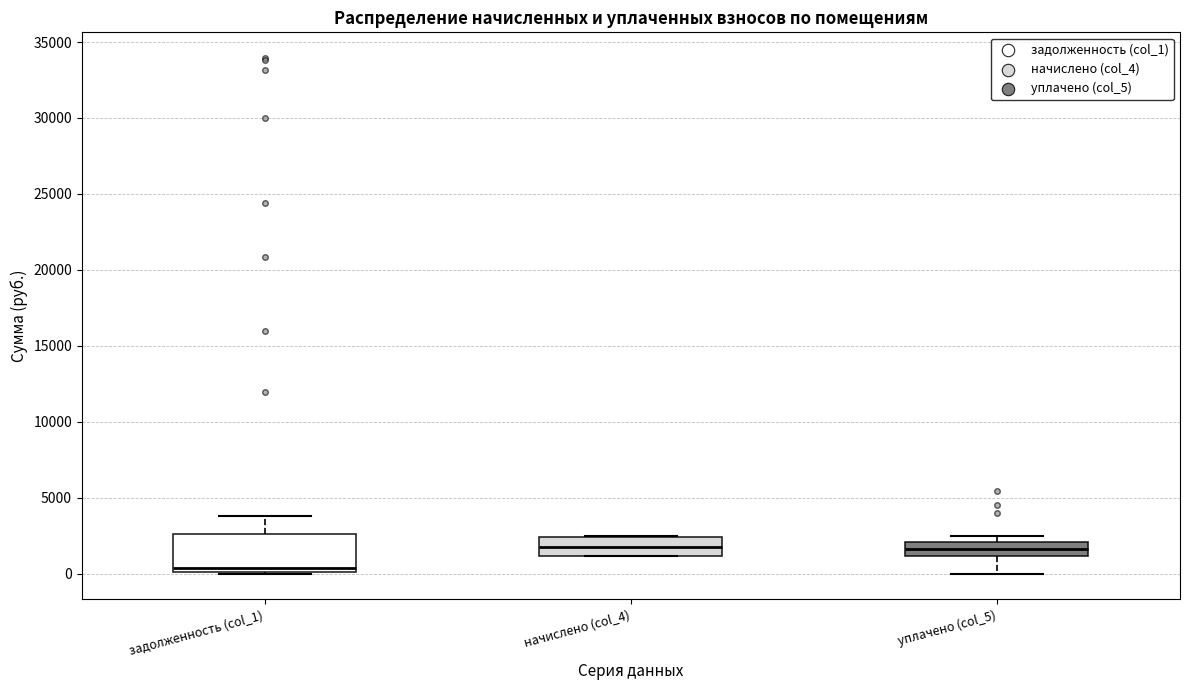

Which box has the lowest median line?

задолженность (col_1)